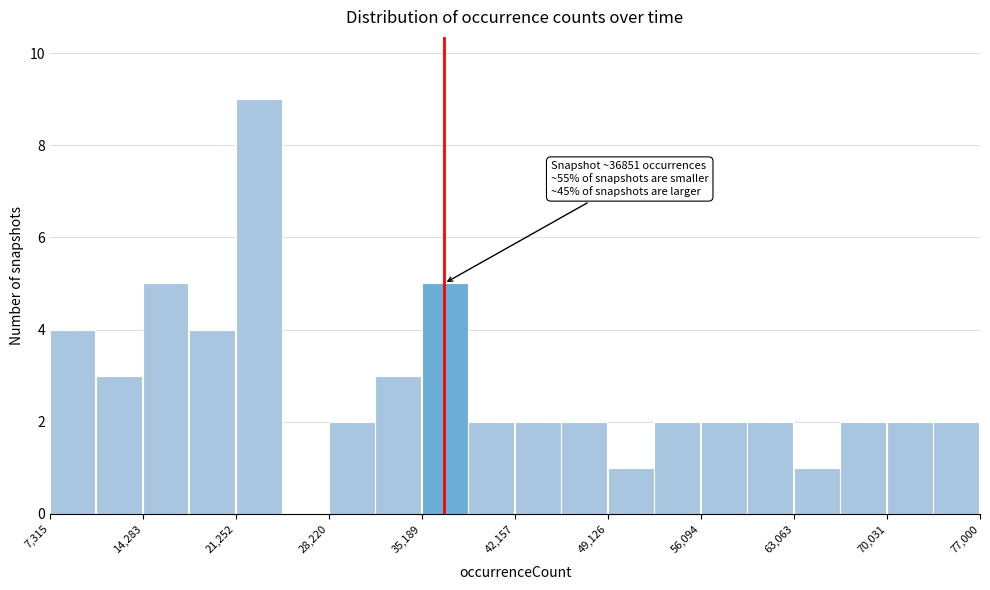

Around what value on the x-axis is the tallest bar? Give the approximate position of its centre, as read against the axis.

23000